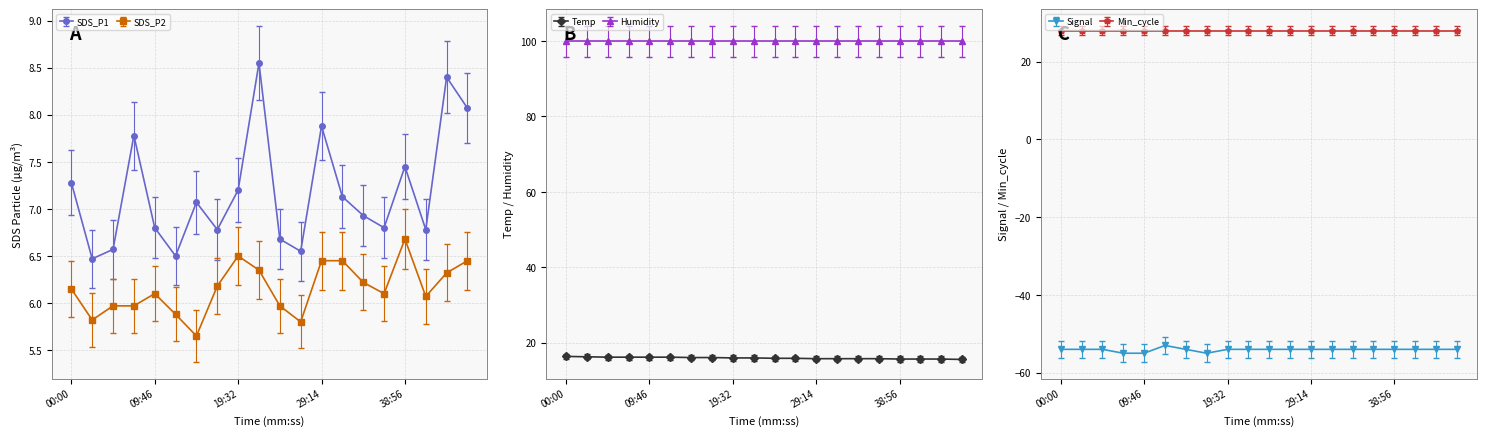

At which category does Signal reach its first local peak?

12:13